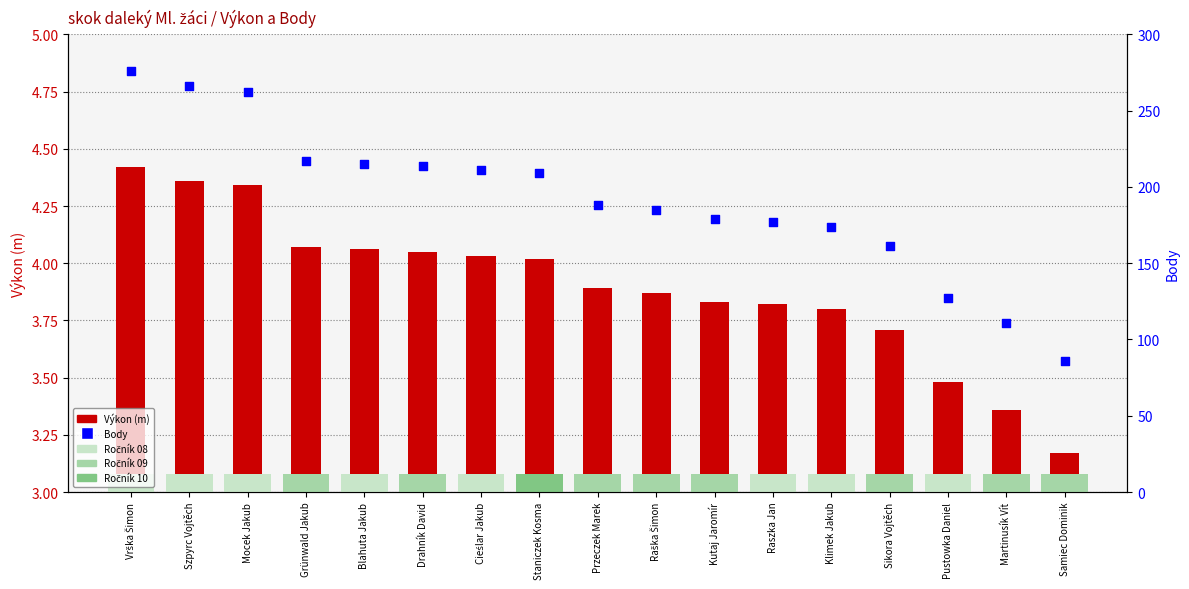

Which series has the largest total across all categories?

Body